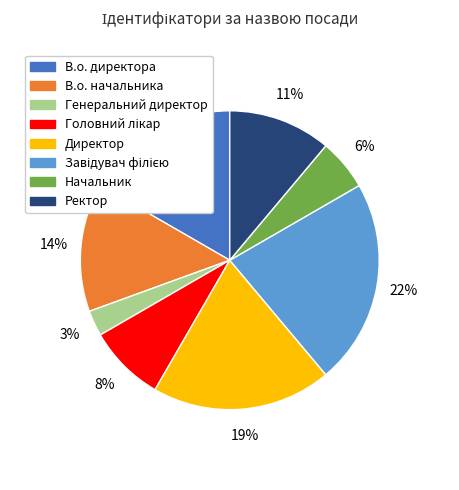

To the nearest percent, what is the average slice percentage?

12%